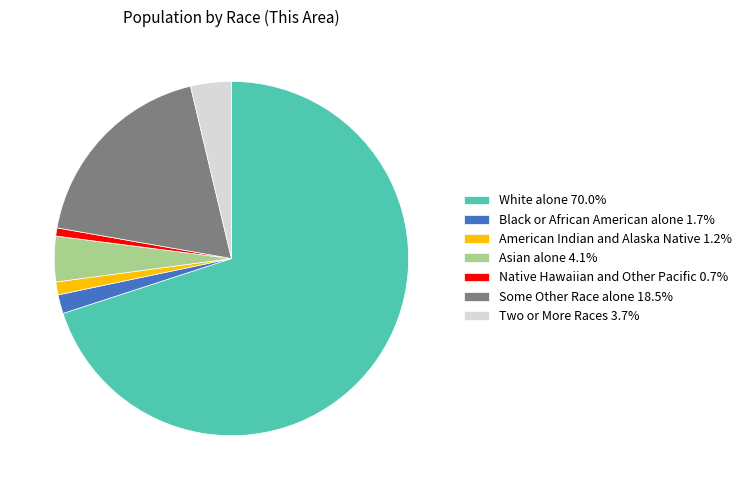

Is White alone the majority of the pie?

Yes